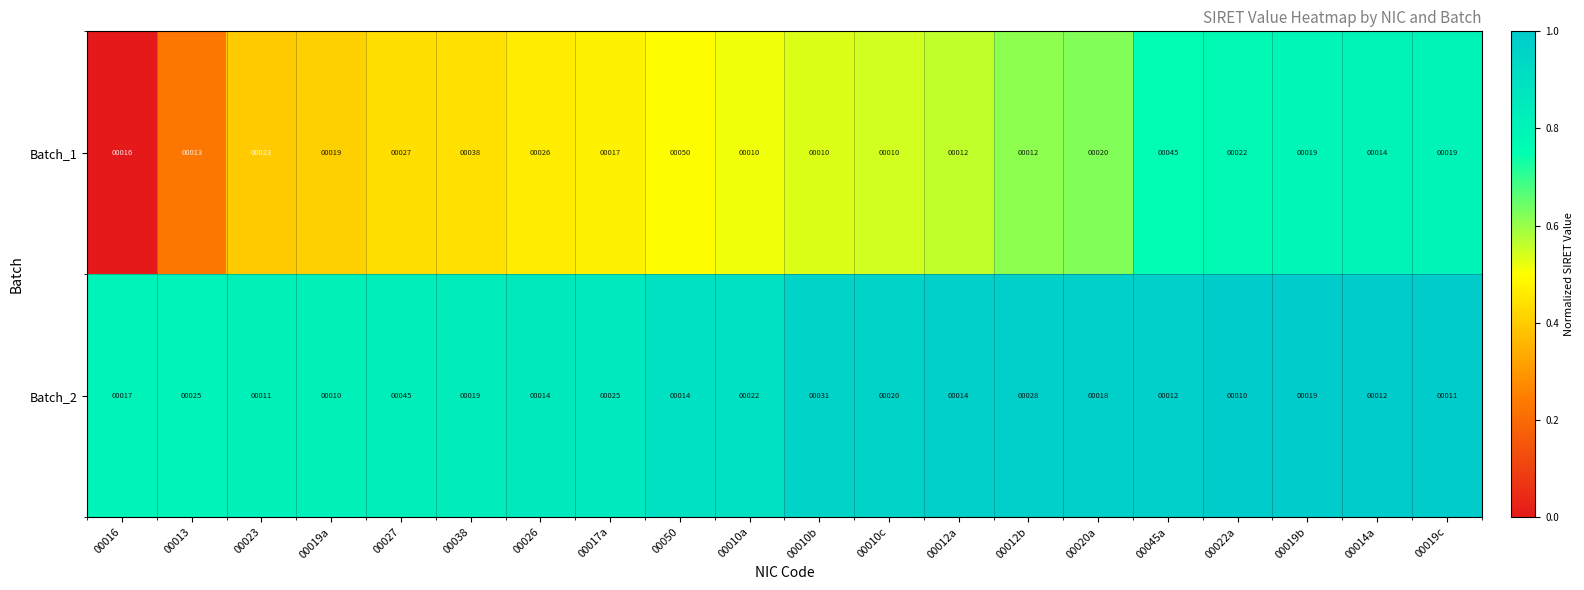

What is the difference between the maximum and minimum values in the Batch_1 series?

40